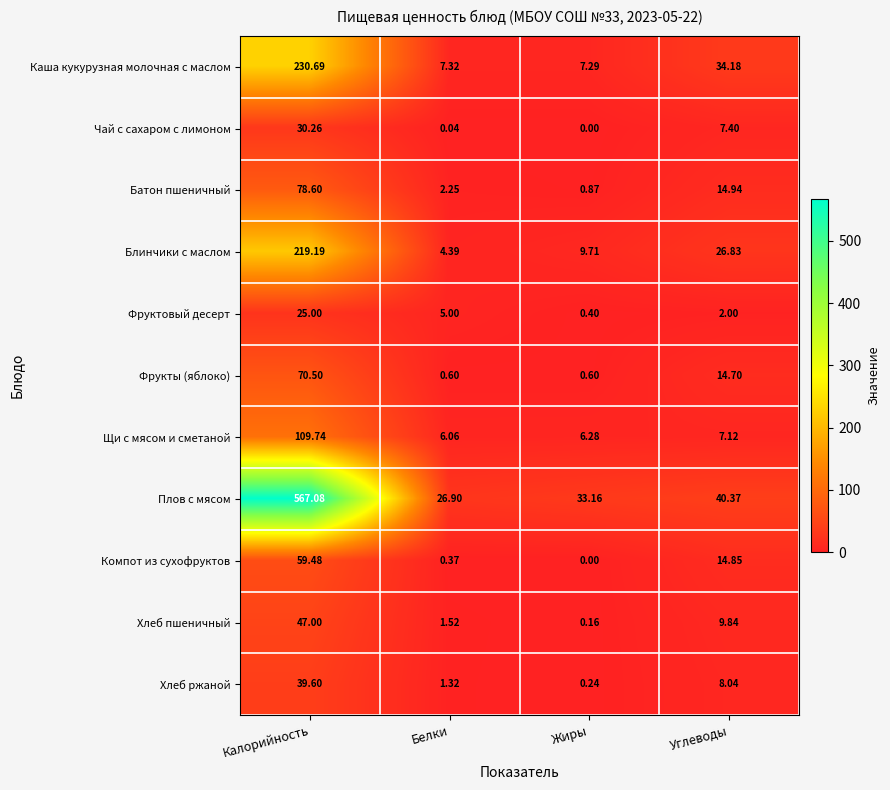

At which label is Чай с сахаром с лимоном closest to 15?

Углеводы